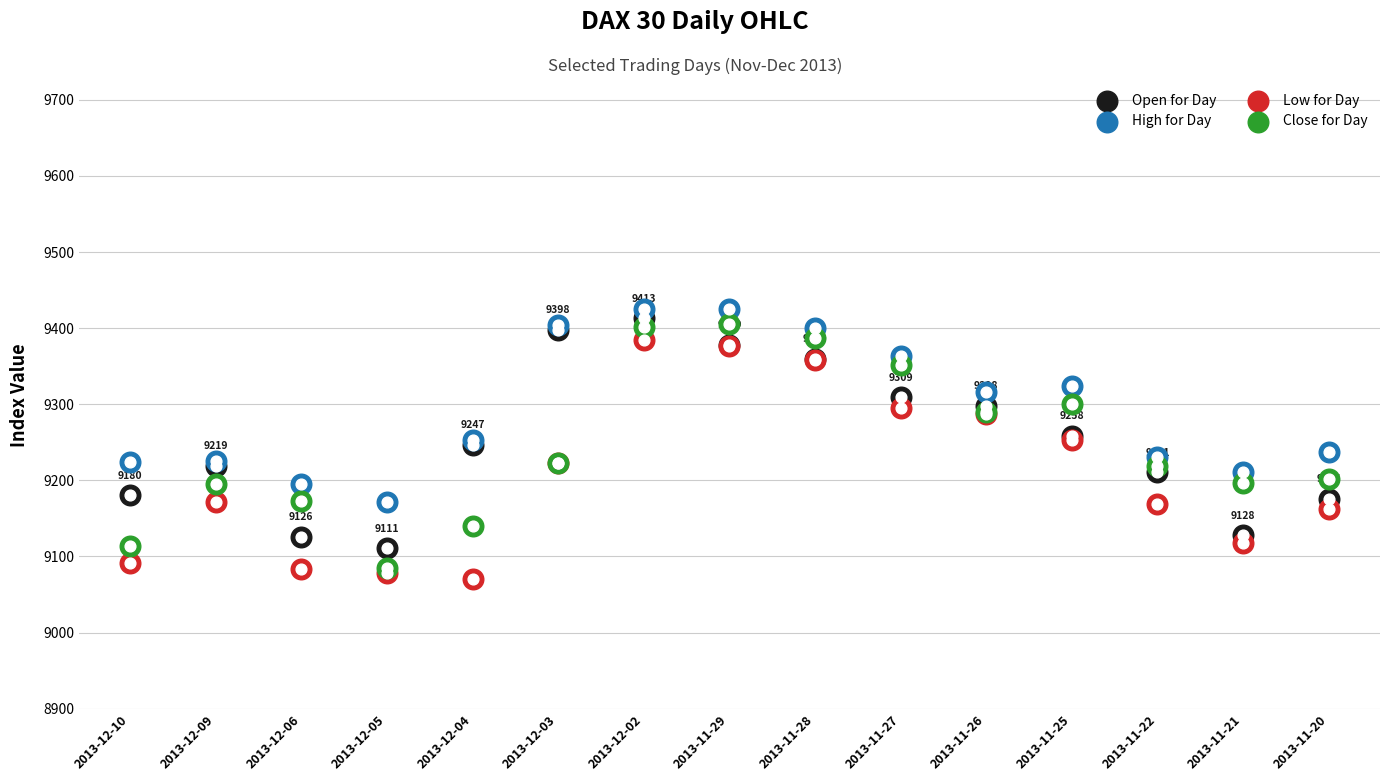

Which series has the largest total across all categories?

High for Day